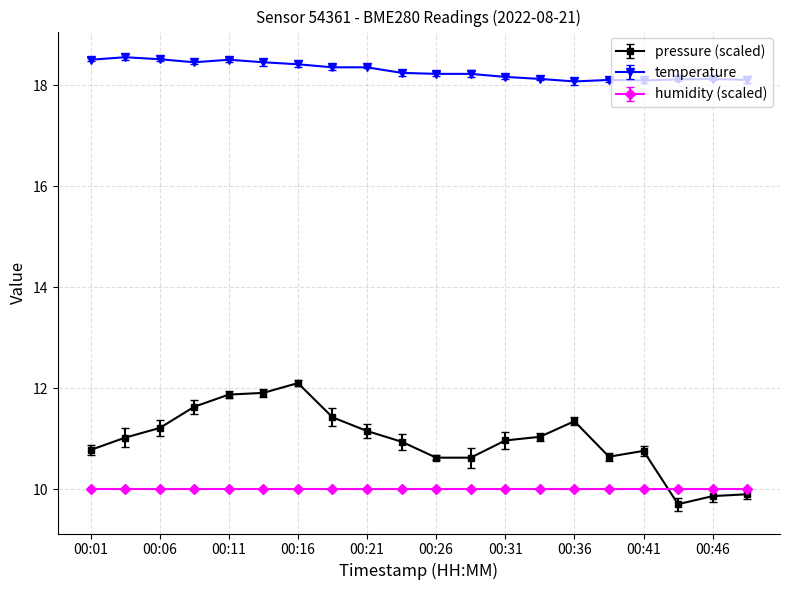

What is the difference between the second highest and second lowest values in the temperature series?

0.4